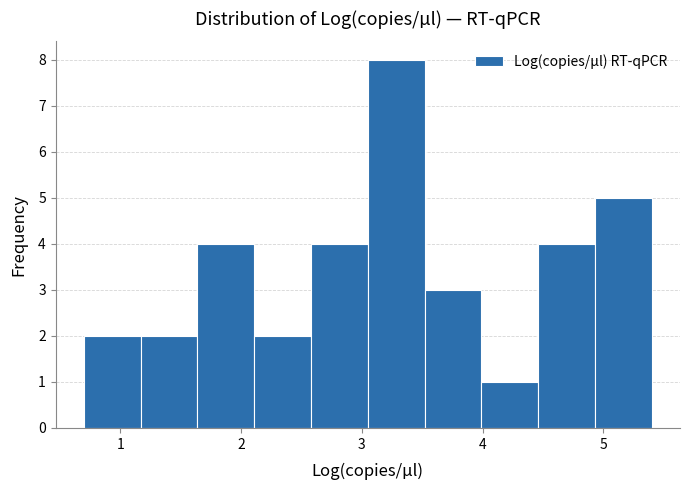

Reading left to right, list every bar in this chart as the range it spans on the x-axis followed by its height. Neither the bar edges nor the heights are printed on the chart, so give them approximately, as read against the axes.

0.70 to 1.17: 2
1.17 to 1.64: 2
1.64 to 2.11: 4
2.11 to 2.58: 2
2.58 to 3.05: 4
3.05 to 3.52: 8
3.52 to 3.99: 3
3.99 to 4.46: 1
4.46 to 4.93: 4
4.93 to 5.40: 5